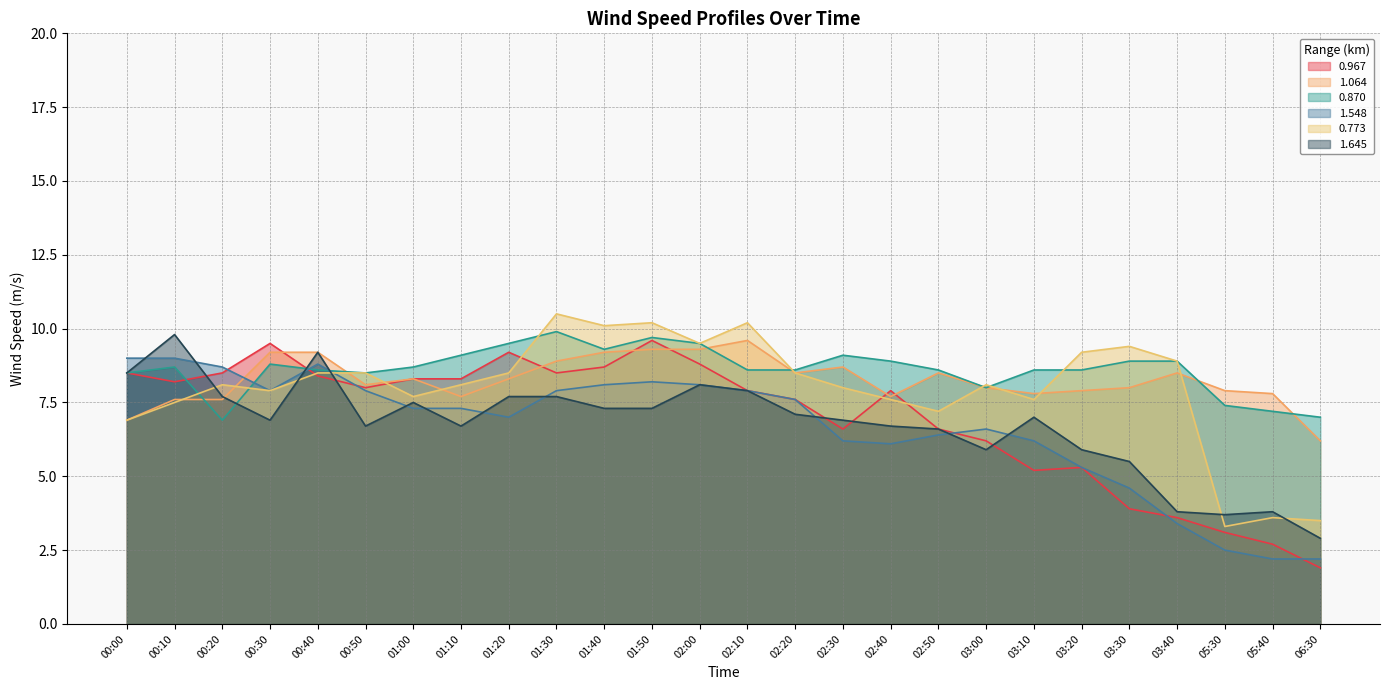

Is it true that 1.064 equals 11.9 at 02:30?

False